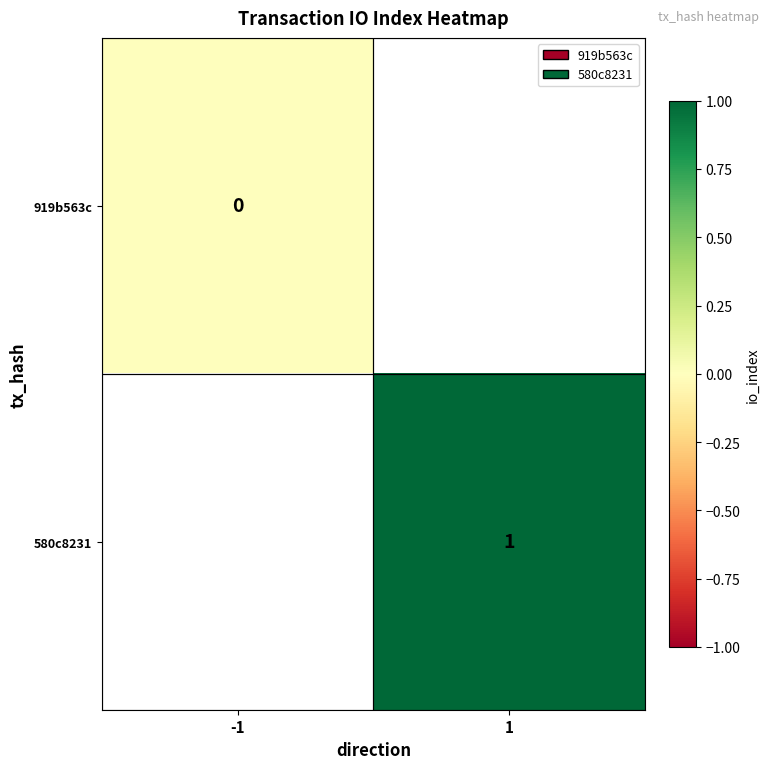

True or false: 919b563c has a value of 0.0 at -1.

True